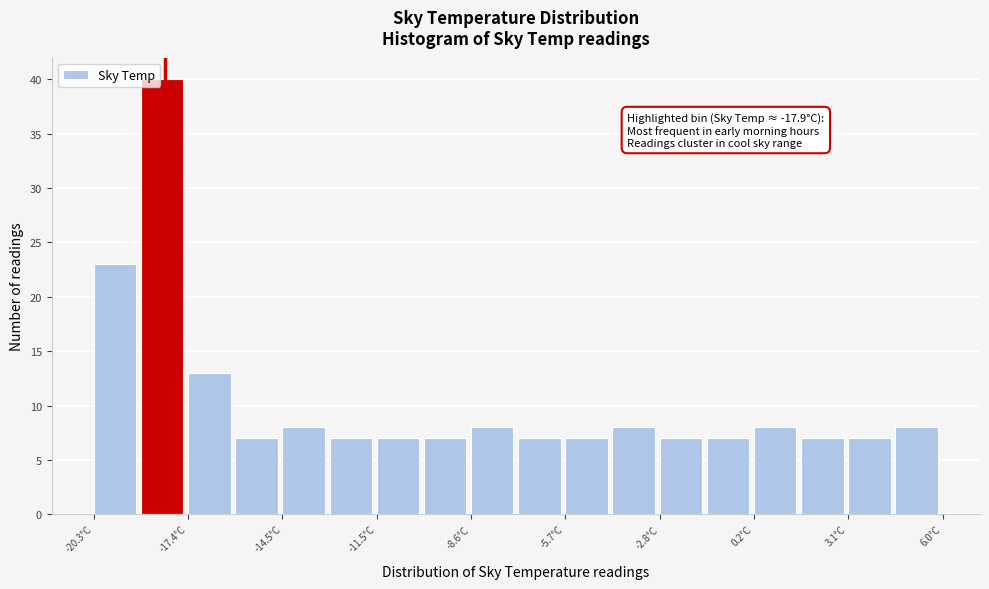

Read against the x-axis, roughly where is the centre of the tallest bar?

-18.0